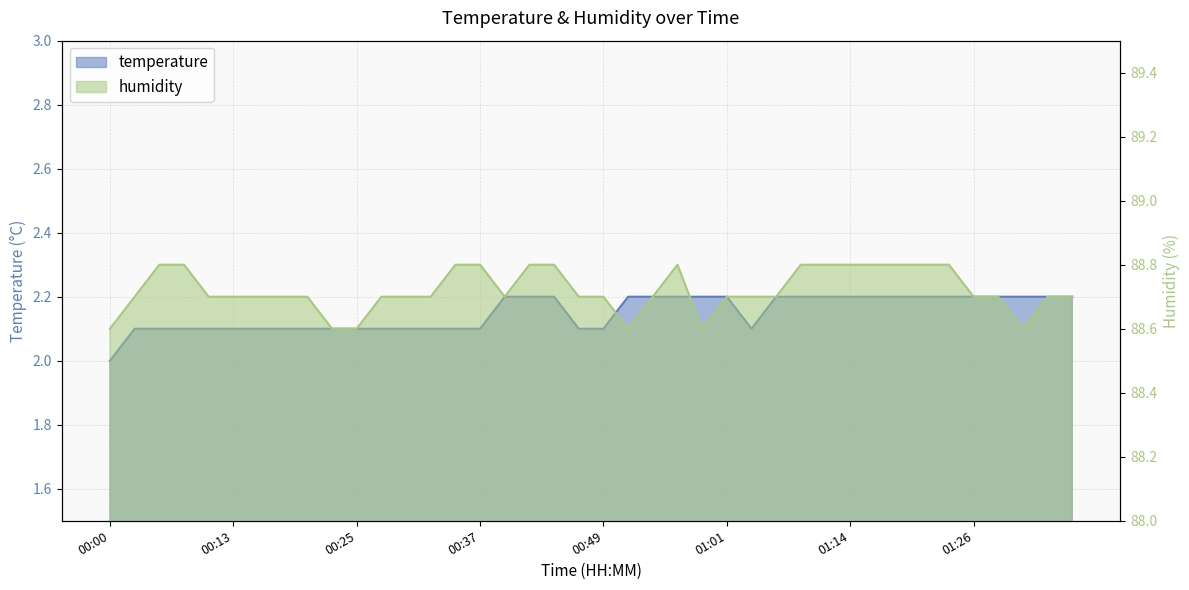

Reading left to right, what are all the values shown in this chart?

temperature: 2.0	2.1	2.1	2.1	2.1	2.1	2.1	2.1	2.1	2.1	2.1	2.1	2.1	2.1	2.1	2.1	2.2	2.2	2.2	2.1	2.1	2.2	2.2	2.2	2.2	2.2	2.1	2.2	2.2	2.2	2.2	2.2	2.2	2.2	2.2	2.2	2.2	2.2	2.2	2.2
humidity: 88.6	88.7	88.8	88.8	88.7	88.7	88.7	88.7	88.7	88.6	88.6	88.7	88.7	88.7	88.8	88.8	88.7	88.8	88.8	88.7	88.7	88.6	88.7	88.8	88.6	88.7	88.7	88.7	88.8	88.8	88.8	88.8	88.8	88.8	88.8	88.7	88.7	88.6	88.7	88.7